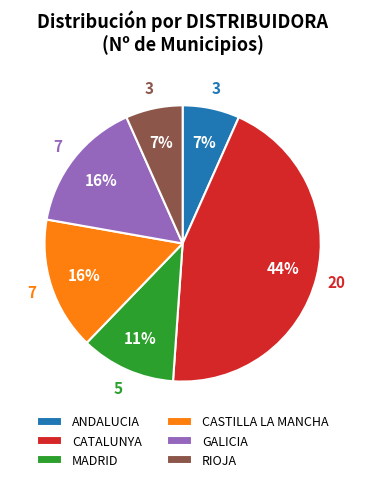

Does any single category account for the majority?

No